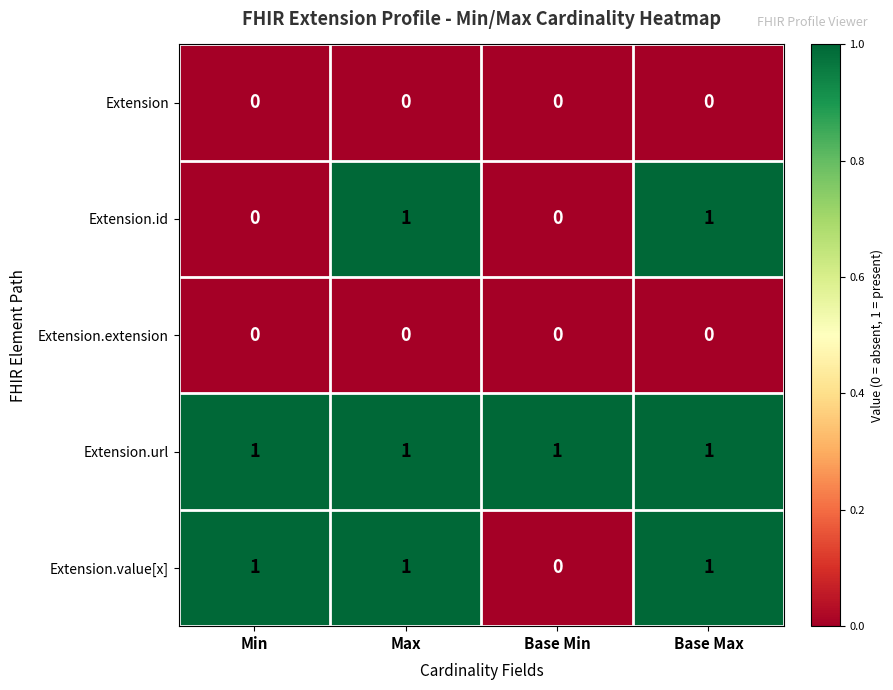

Is the value of Extension.id at Base Max greater than the value of Extension.extension at Base Min?

Yes